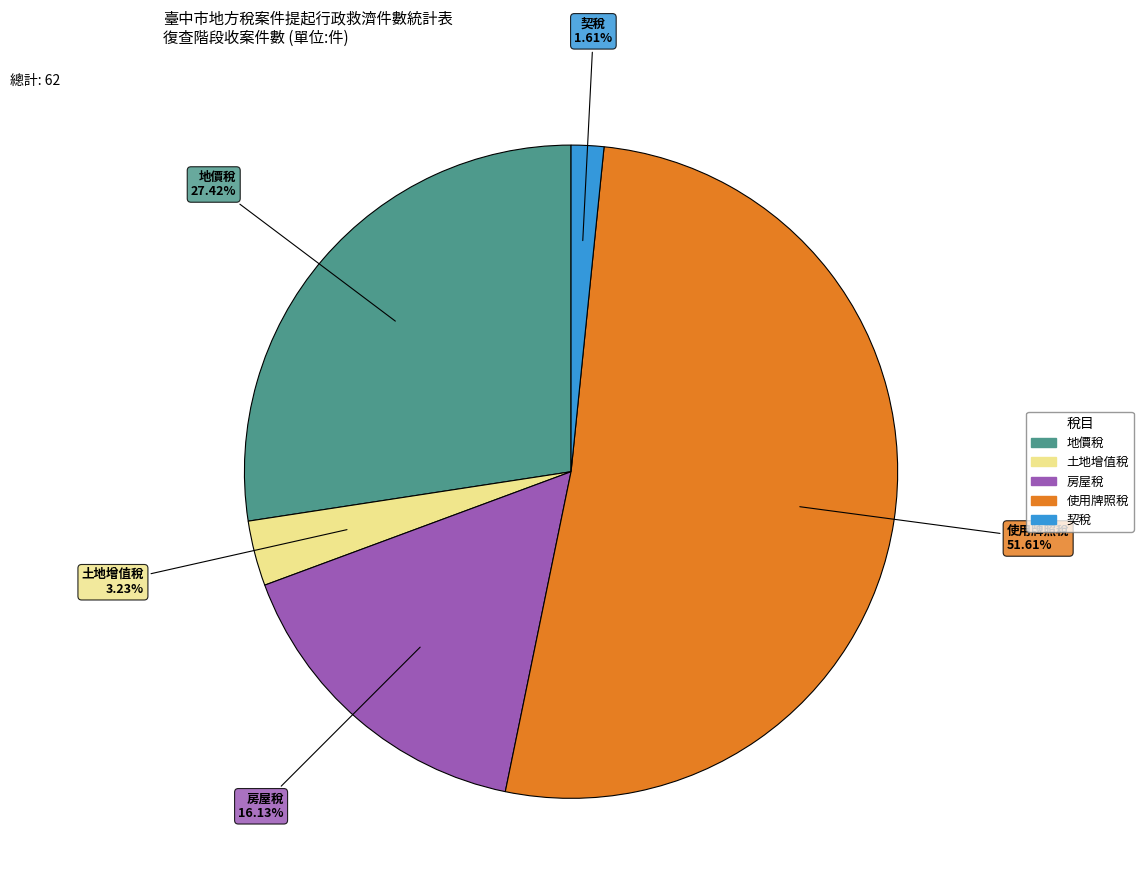

Count the number of slices in the pie.

5